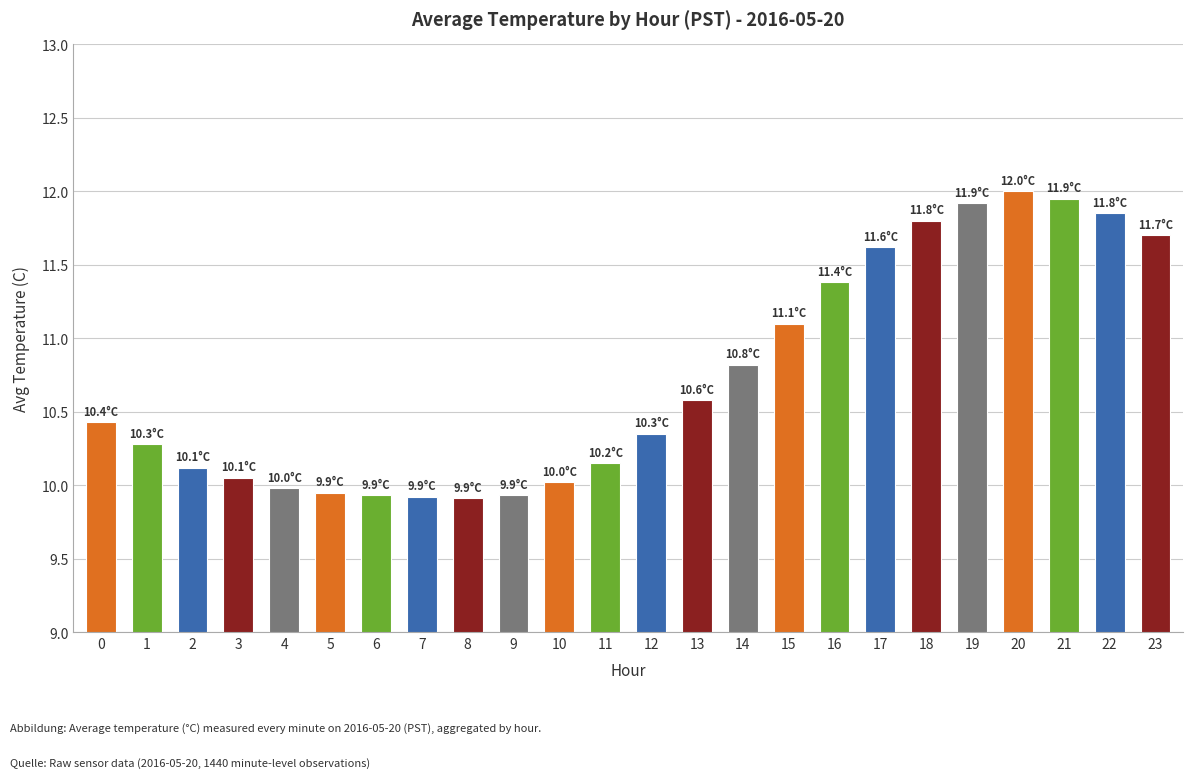

At which category does the chart reach its peak across all series?

20